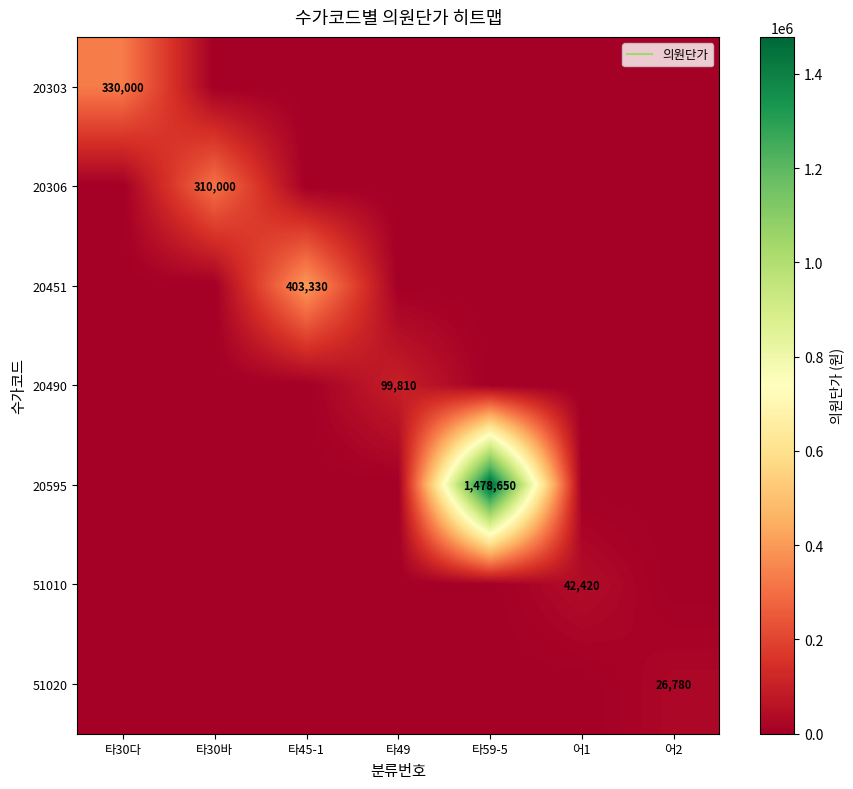

Is it true that 20306 equals 109901 at 타30바?

False